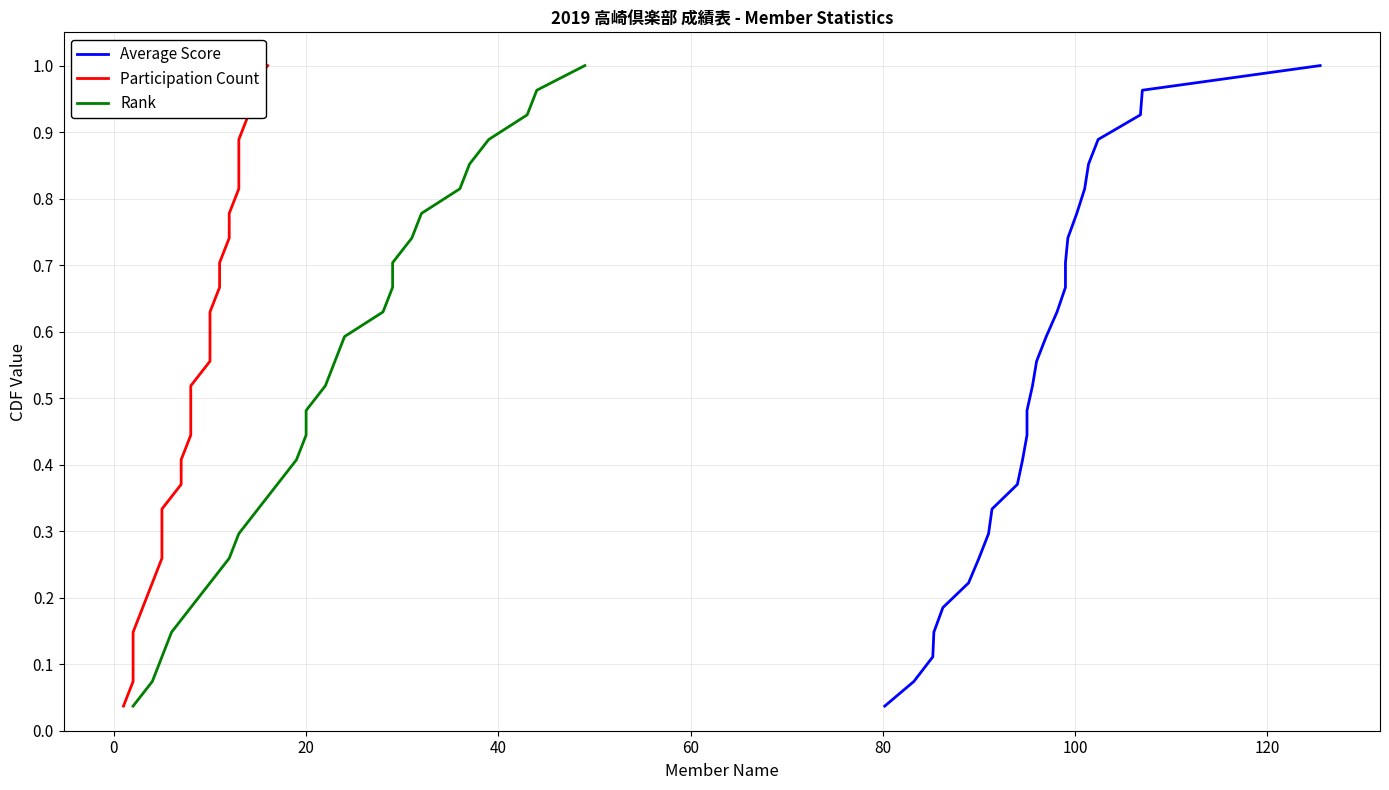

True or false: Rank has a value of 1.5 at 25.

False